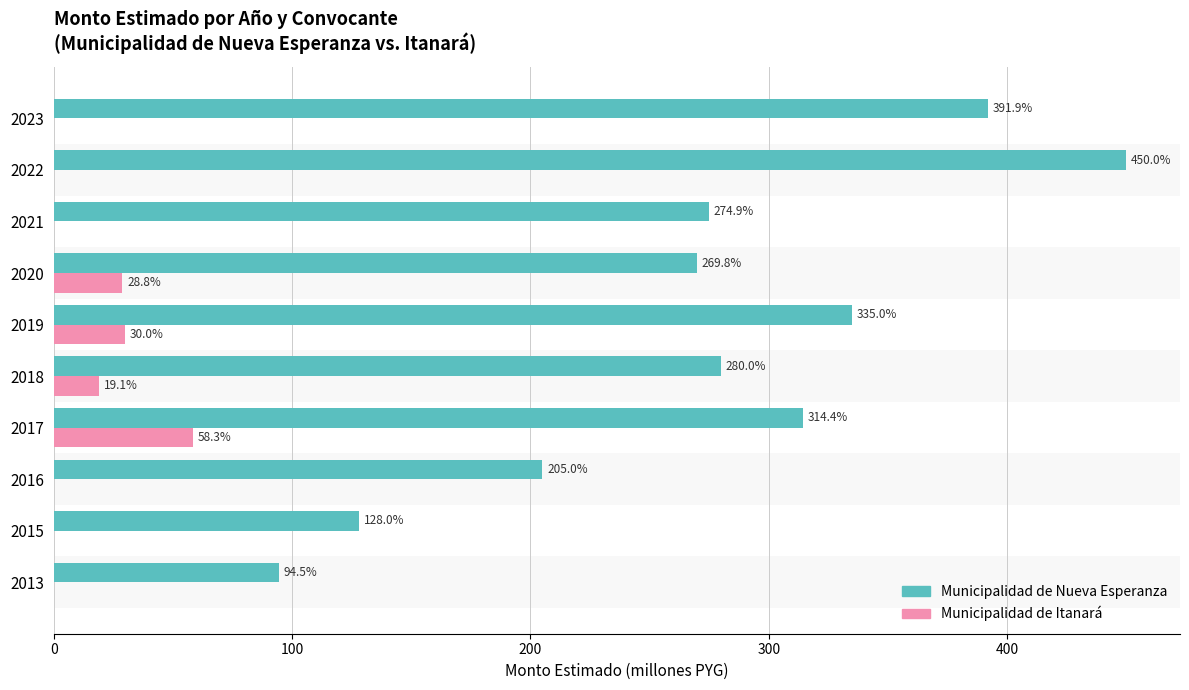

How many data points in Municipalidad de Itanará are above 0?

4